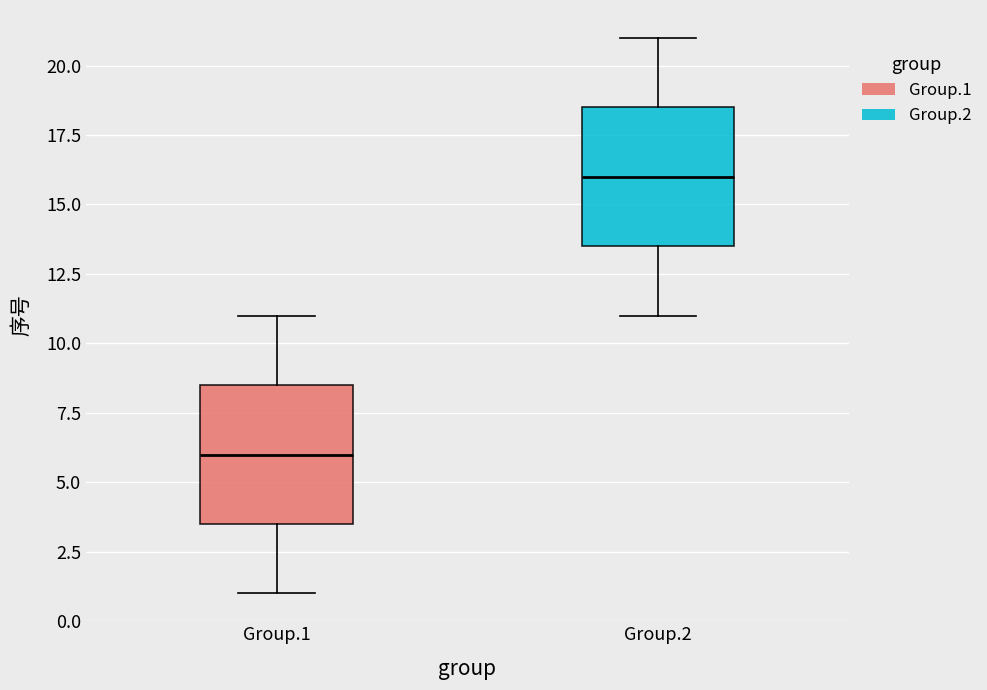

Which box has the highest median line?

Group.2